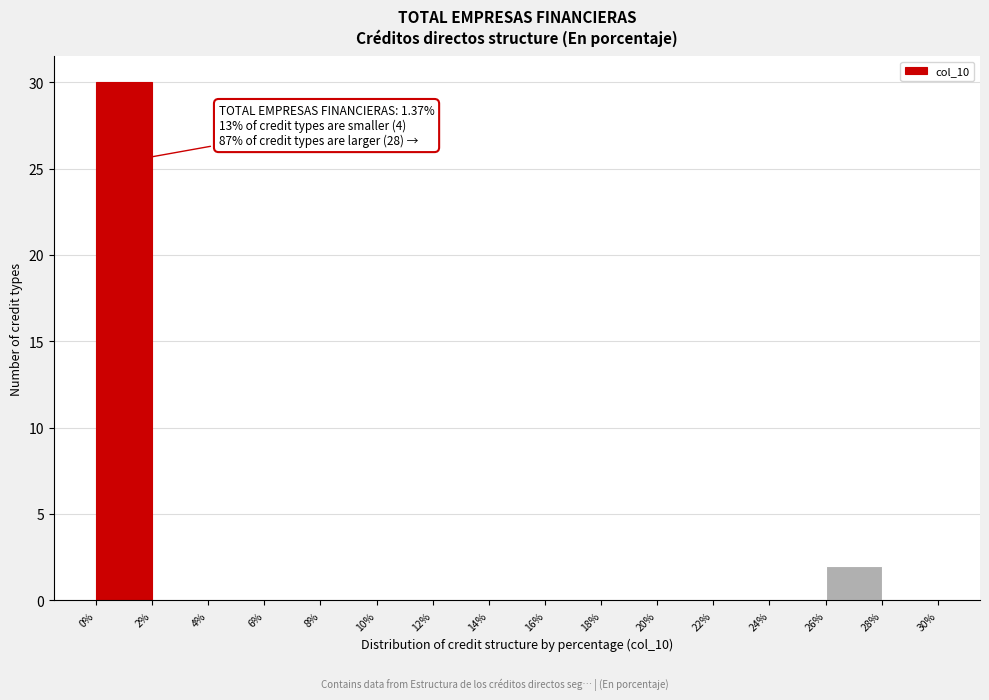

Which range on the x-axis has the tallest bar?

0% to 2%